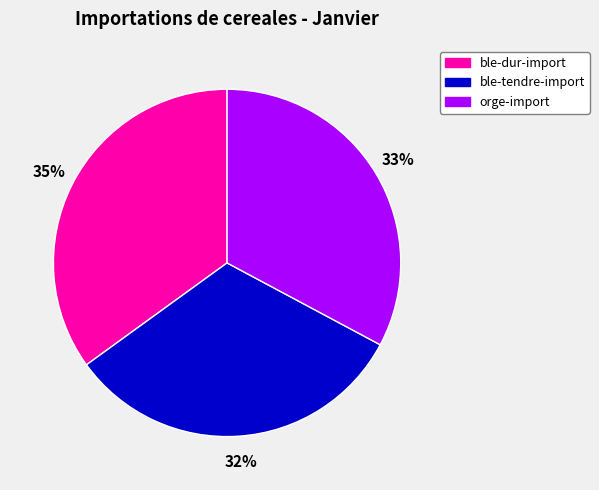

The ble-dur-import slice represents 35% of the pie. True or false?

True